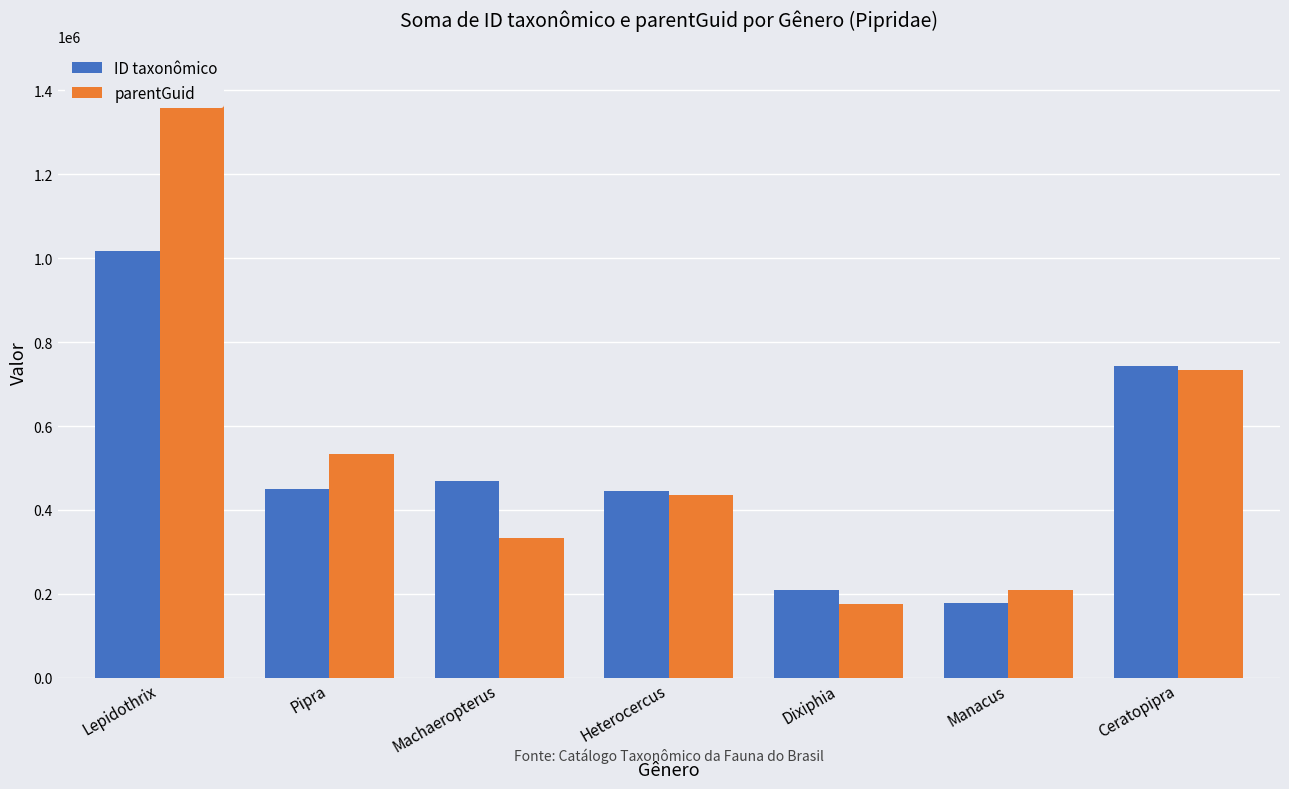

What is the difference between the maximum and minimum values in the ID taxonômico series?

839820